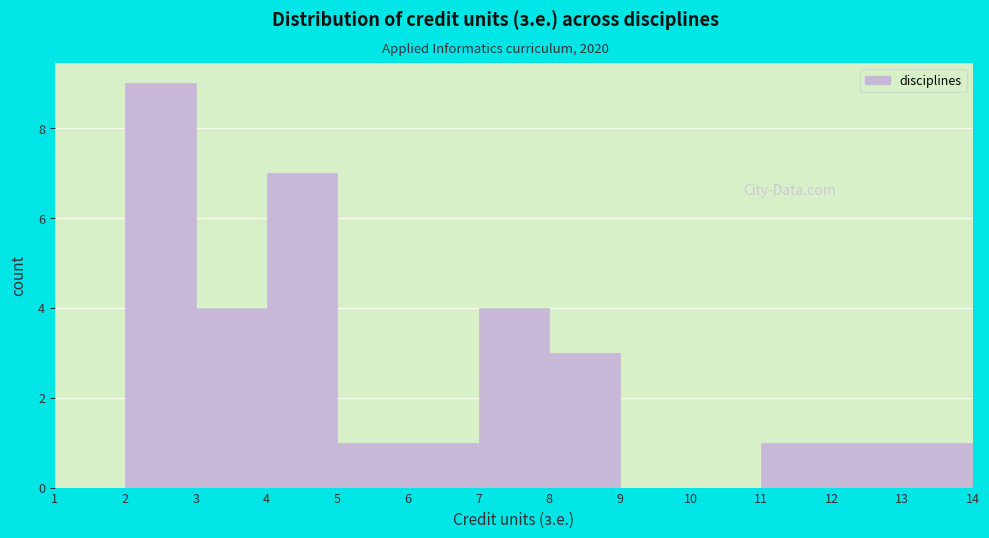

Reading left to right, transcribe this chart: for each bar, give the range it covers on the x-axis and its height. The values are not printed on the chart, so give them approximately, as read against the axis.

1 to 2: 0
2 to 3: 9
3 to 4: 4
4 to 5: 7
5 to 6: 1
6 to 7: 1
7 to 8: 4
8 to 9: 3
9 to 10: 0
10 to 11: 0
11 to 12: 1
12 to 13: 1
13 to 14: 1